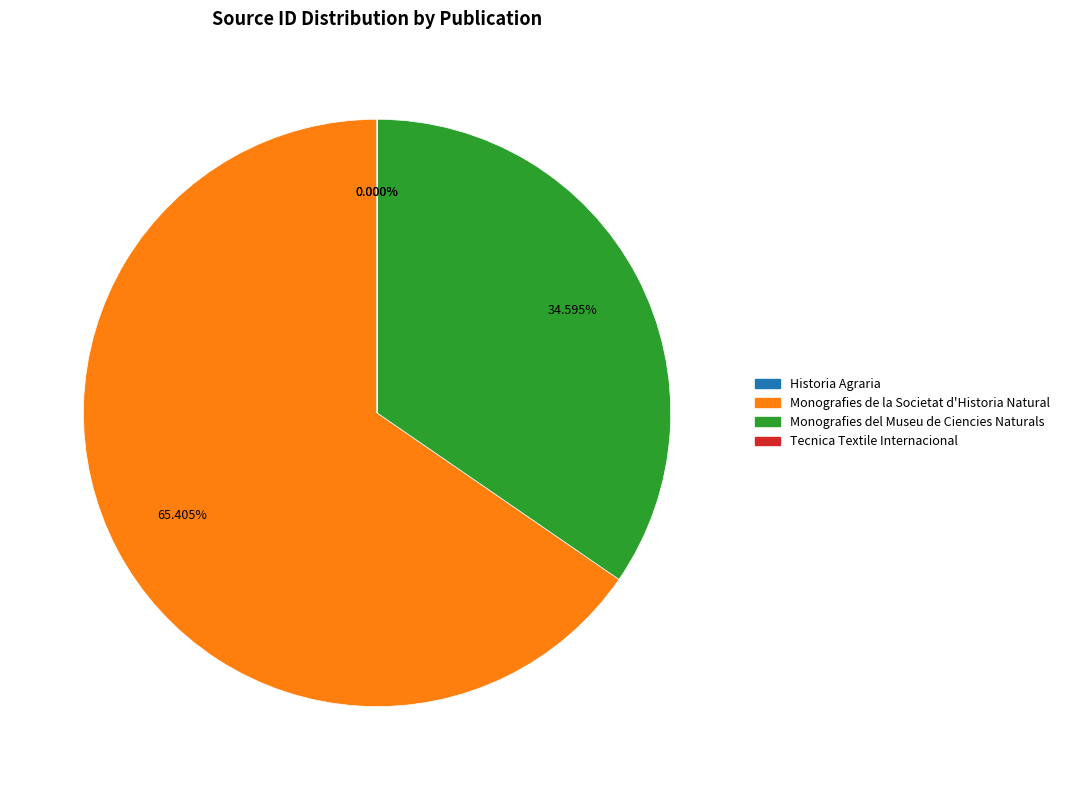

What is the largest slice in the pie chart?

Monografies de la Societat d'Historia Natural